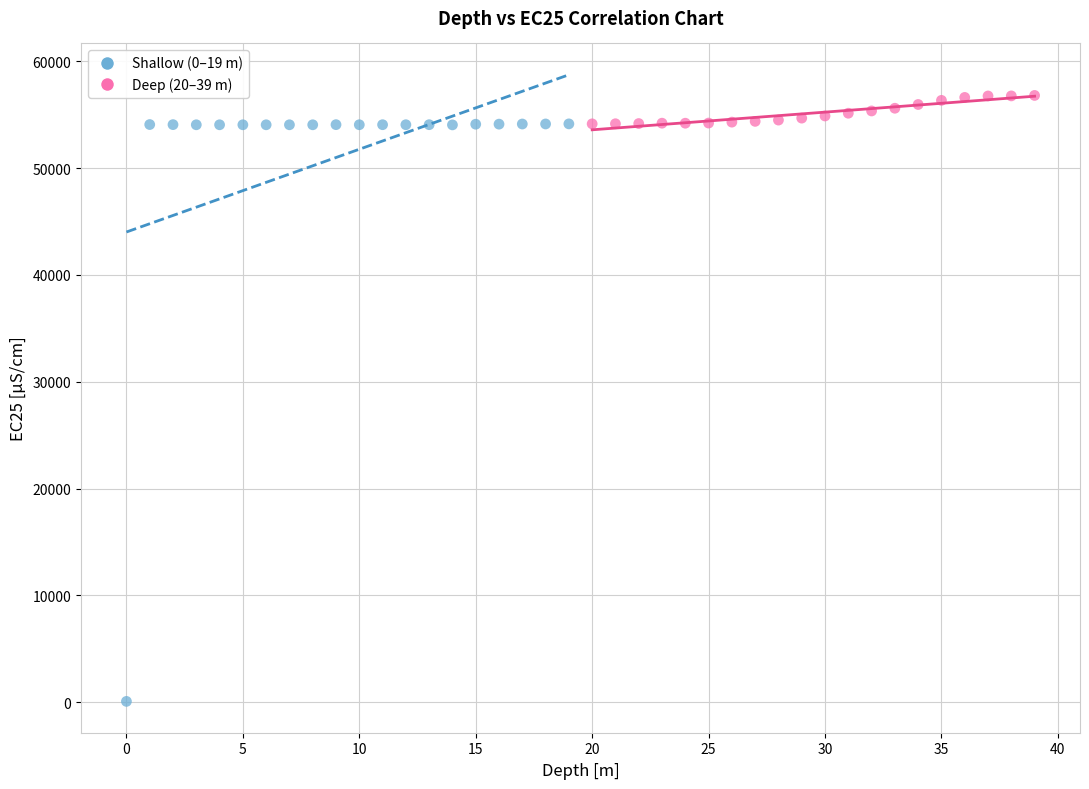

Which series reaches the maximum Y coordinate?

Deep (20–39 m)